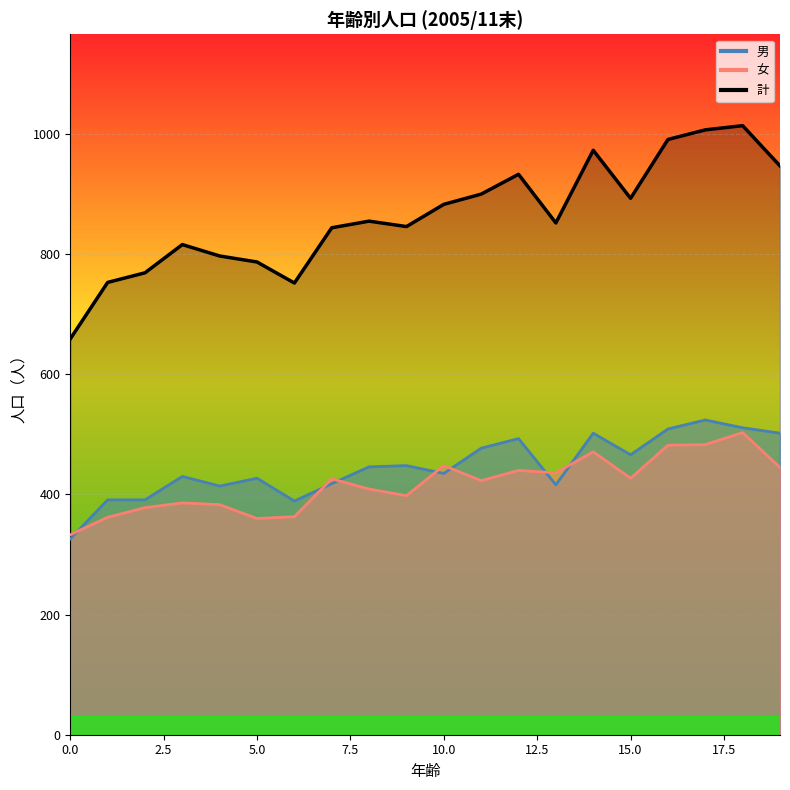

How many data points in 男 are above 446?

9